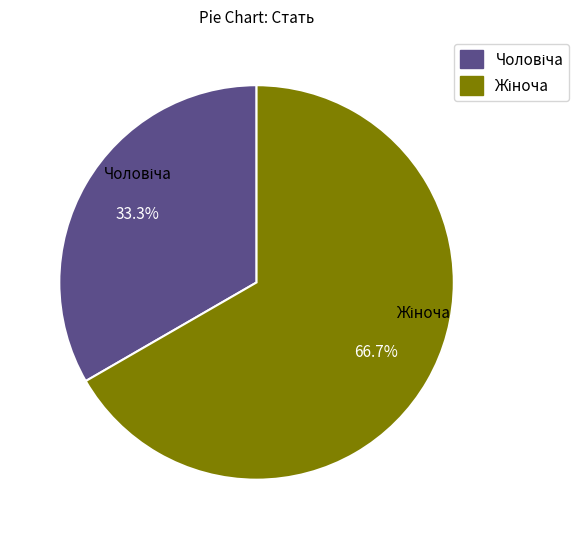

What percentage is the Жіноча slice, to the nearest percent?

67%